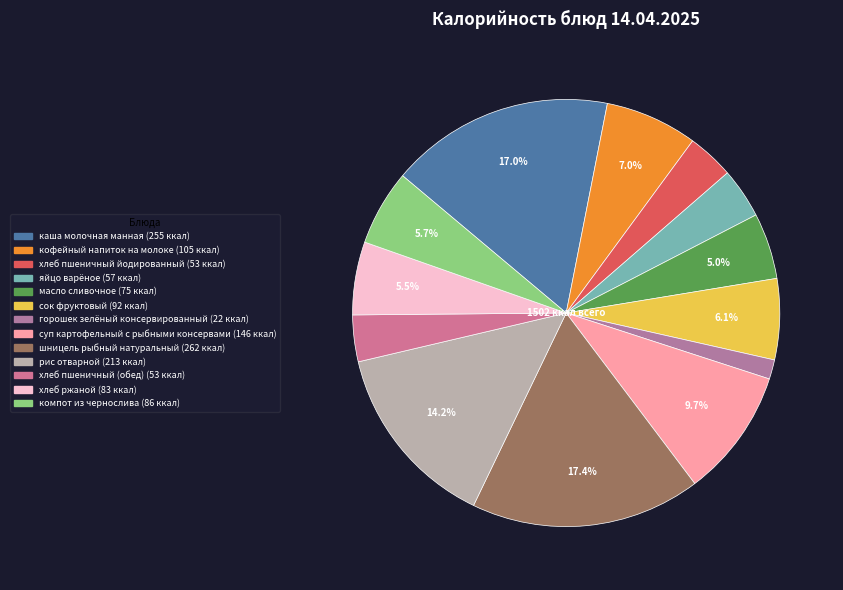

Rank the categories by value from highest to lowest.

шницель рыбный натуральный, каша молочная манная, рис отварной, суп картофельный с рыбными консервами, кофейный напиток на молоке, сок фруктовый, компот из чернослива, хлеб ржаной, масло сливочное, яйцо варёное, хлеб пшеничный йодированный, хлеб пшеничный (обед), горошек зелёный консервированный